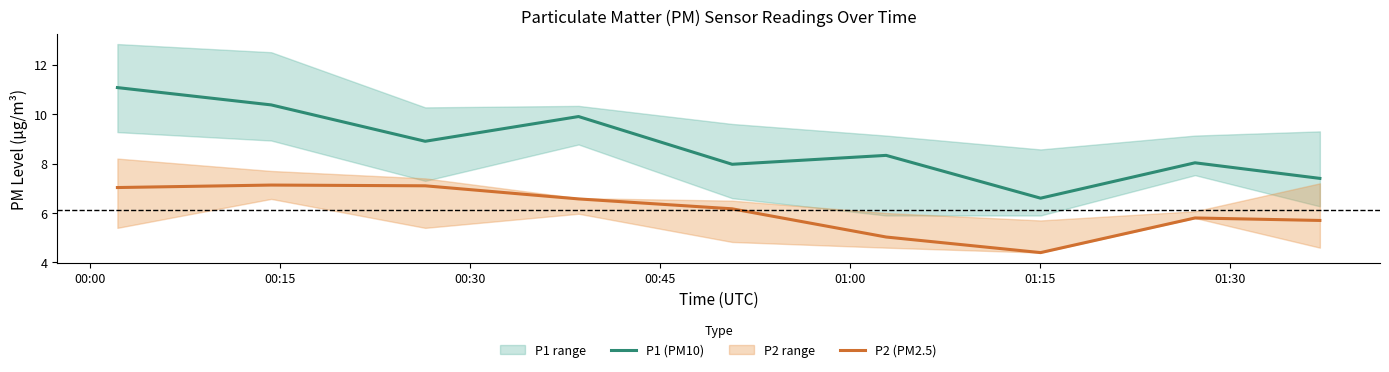

How many data points does each series have?

9